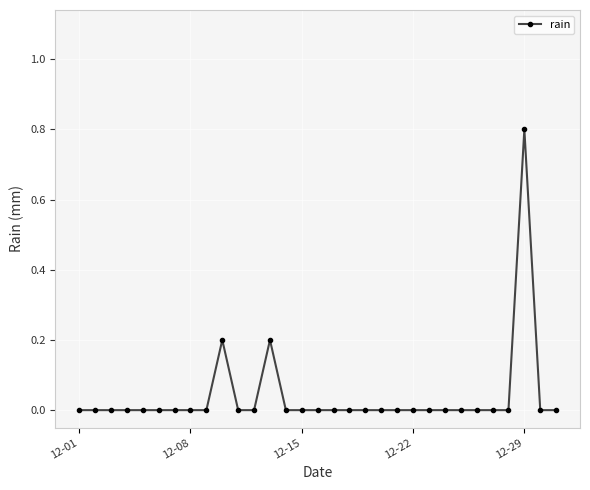

What is the maximum value shown in the chart?

0.8